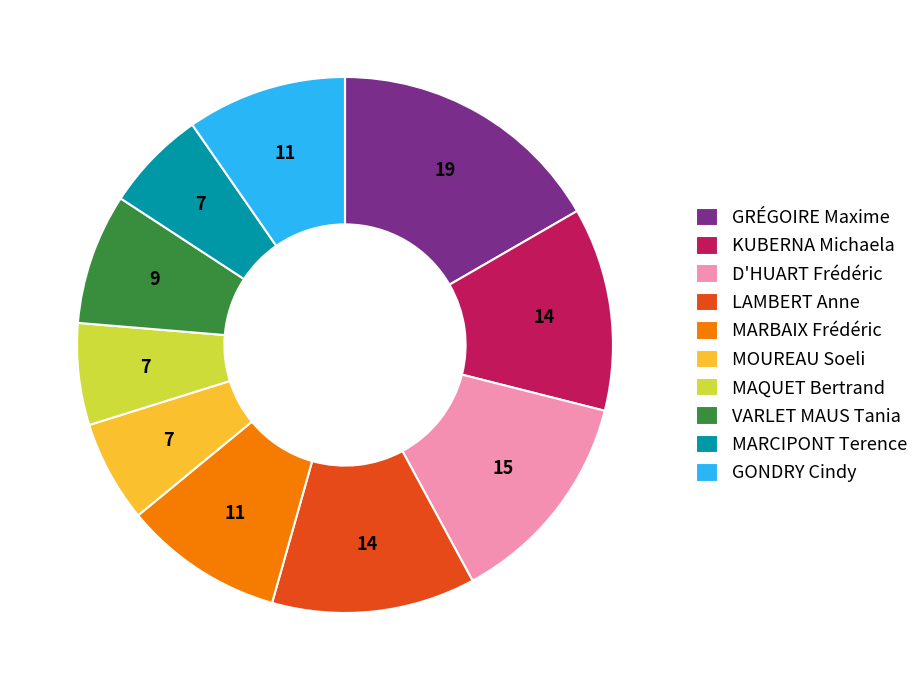

Between GRÉGOIRE Maxime and KUBERNA Michaela, which is larger?

GRÉGOIRE Maxime